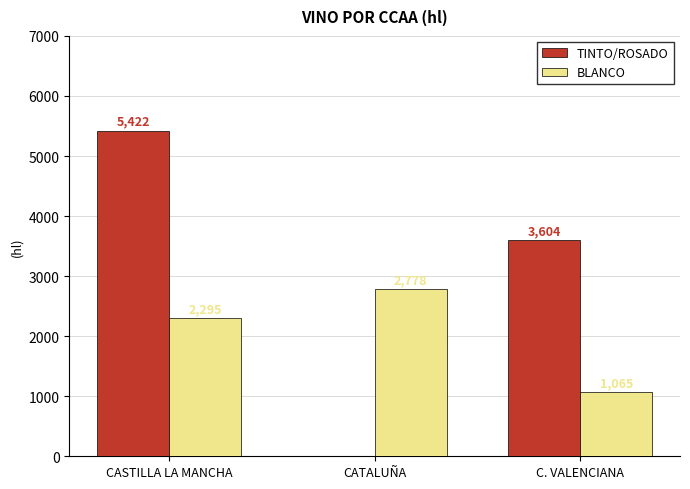

Between CATALUÑA and C. VALENCIANA, which series saw the biggest shift?

TINTO/ROSADO